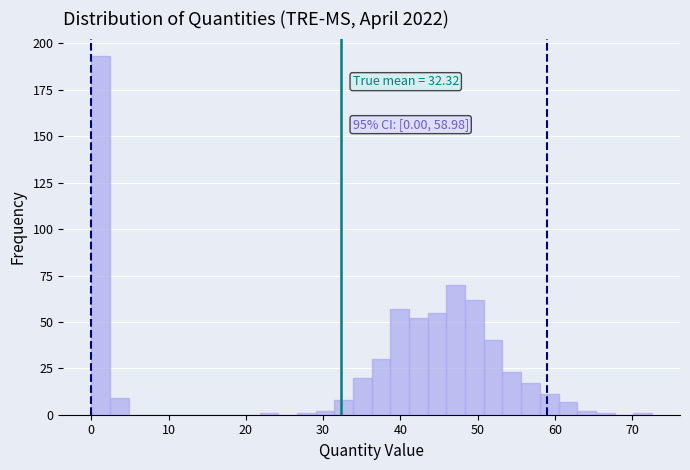

Read against the x-axis, roughly where is the centre of the tallest bar?

1